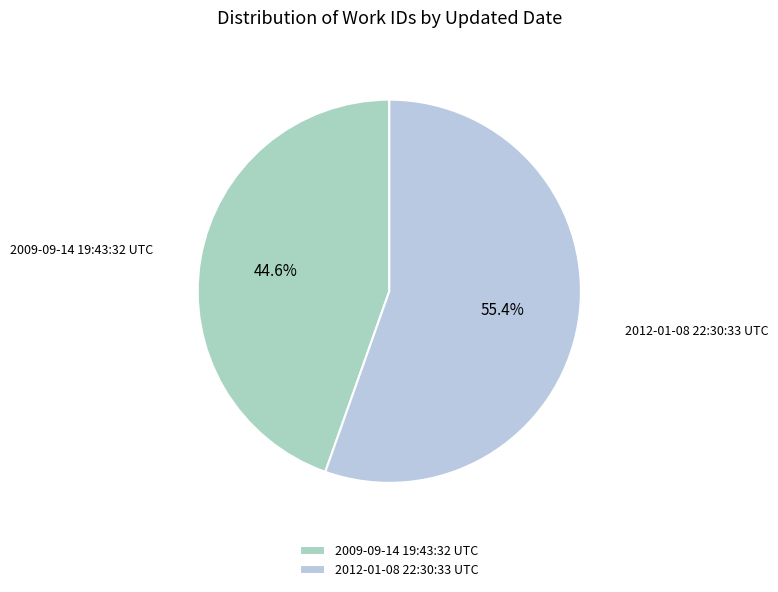

Rank the categories by value from lowest to highest.

2009-09-14 19:43:32 UTC, 2012-01-08 22:30:33 UTC